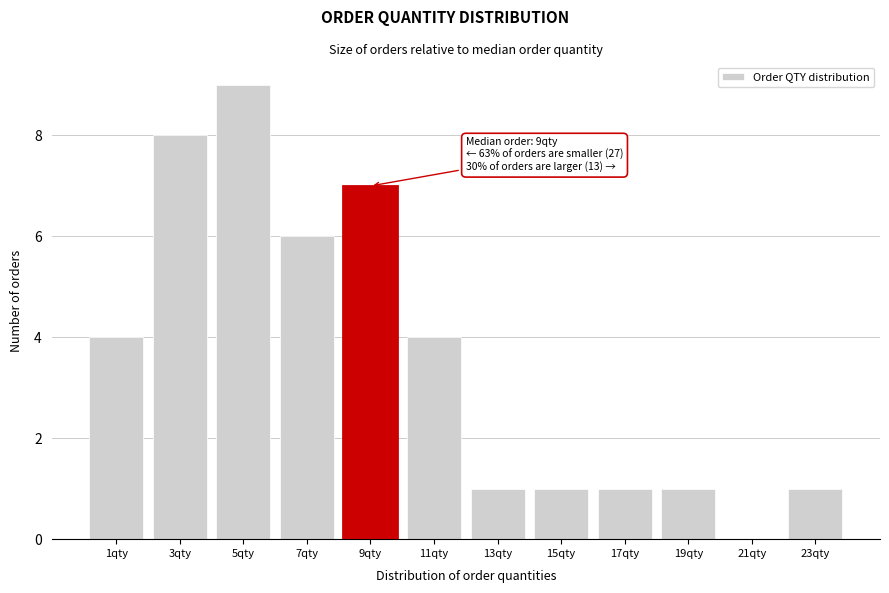

Reading right to left, list all the values displayed in this chart.

23qty=1	21qty=0	19qty=1	17qty=1	15qty=1	13qty=1	11qty=4	9qty=7	7qty=6	5qty=9	3qty=8	1qty=4